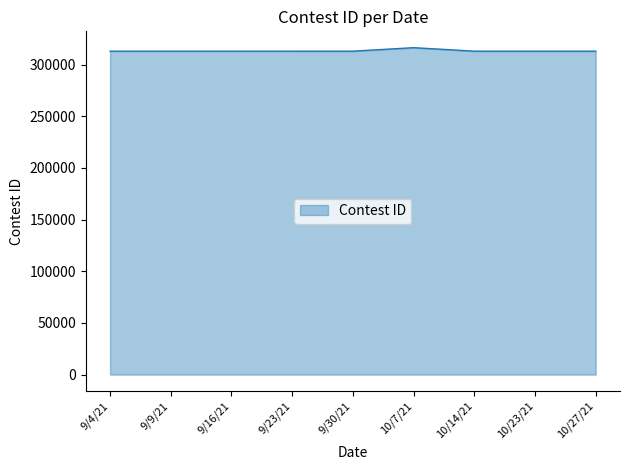

What is the sum of the values at 10/23/21 and 9/16/21?

625900